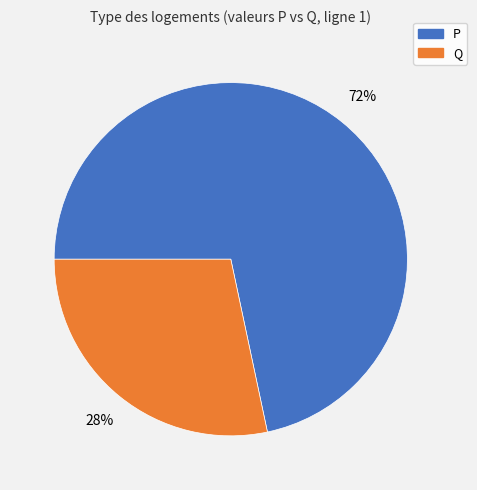

How many slices are in this pie chart?

2